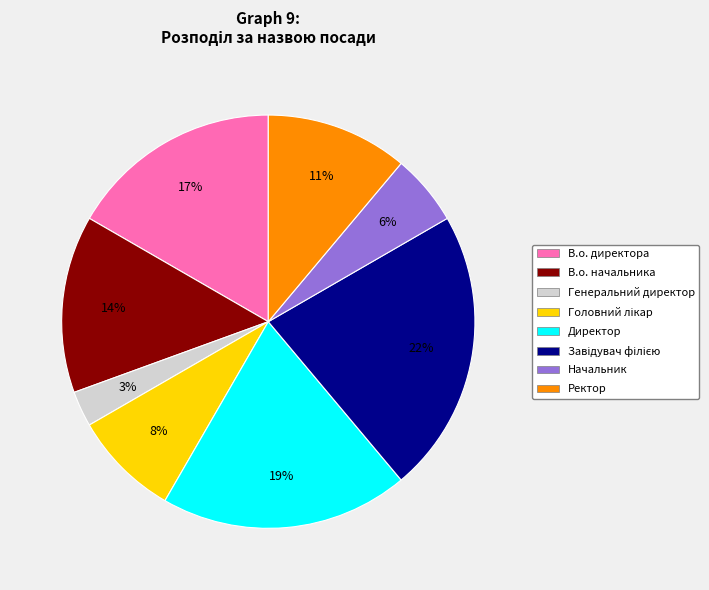

Is the sum of Ректор and В.о. начальника greater than half?

No